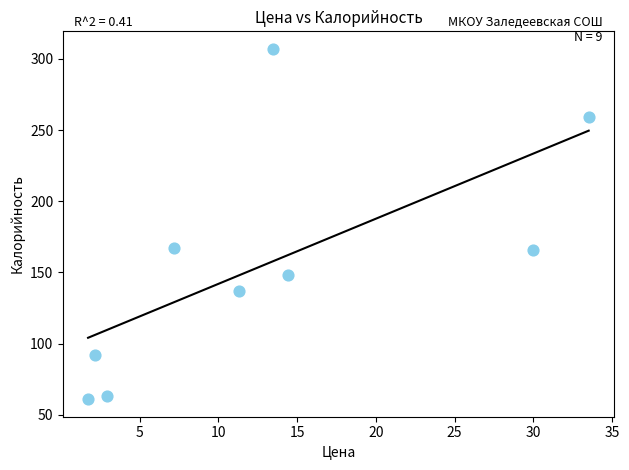

What is the average Y value?

156